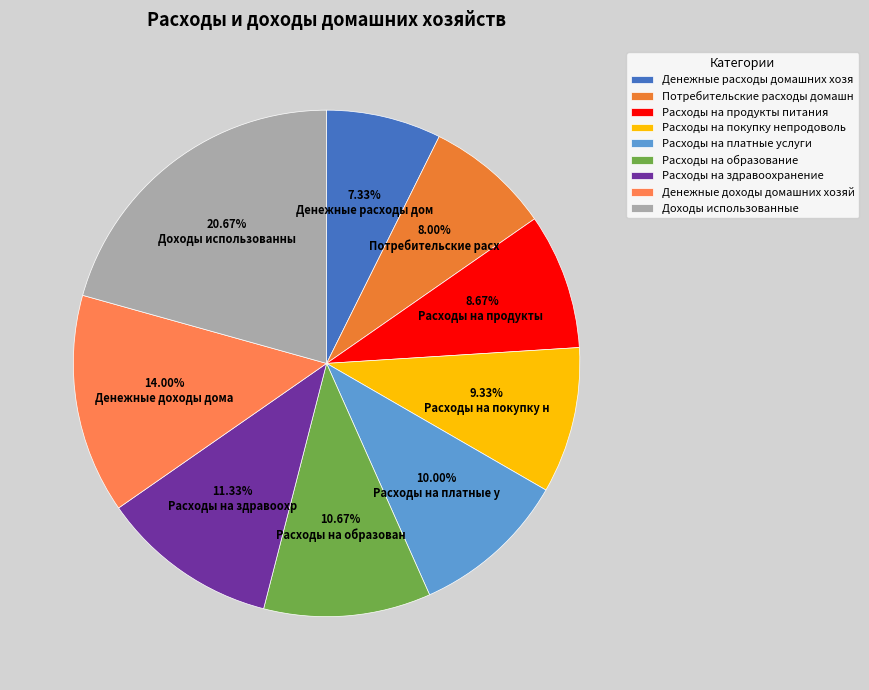

Count the number of slices in the pie.

9